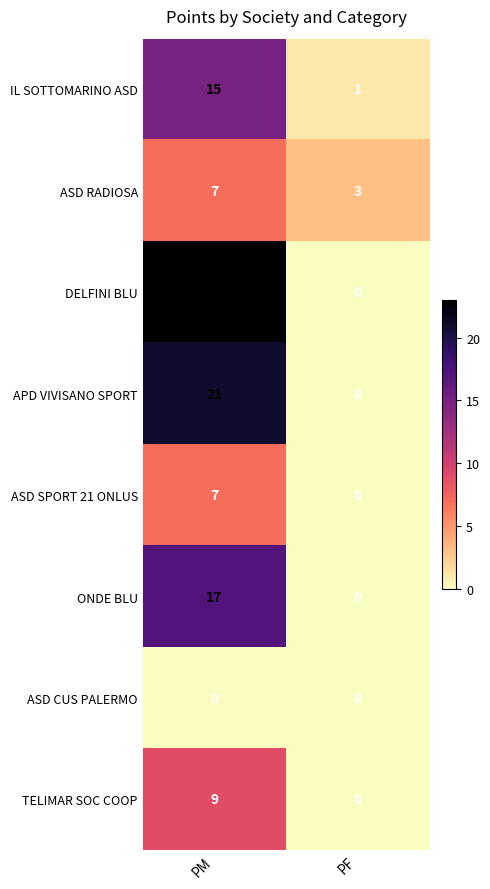

True or false: DELFINI BLU has a value of 23 at PM.

True